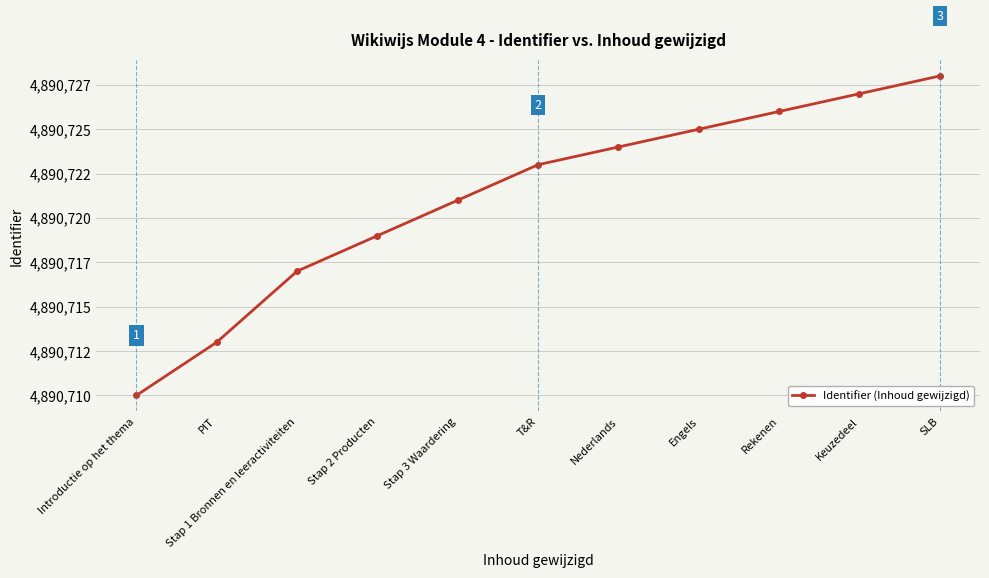

The chart shows a value of 2237872 at Engels. True or false?

False